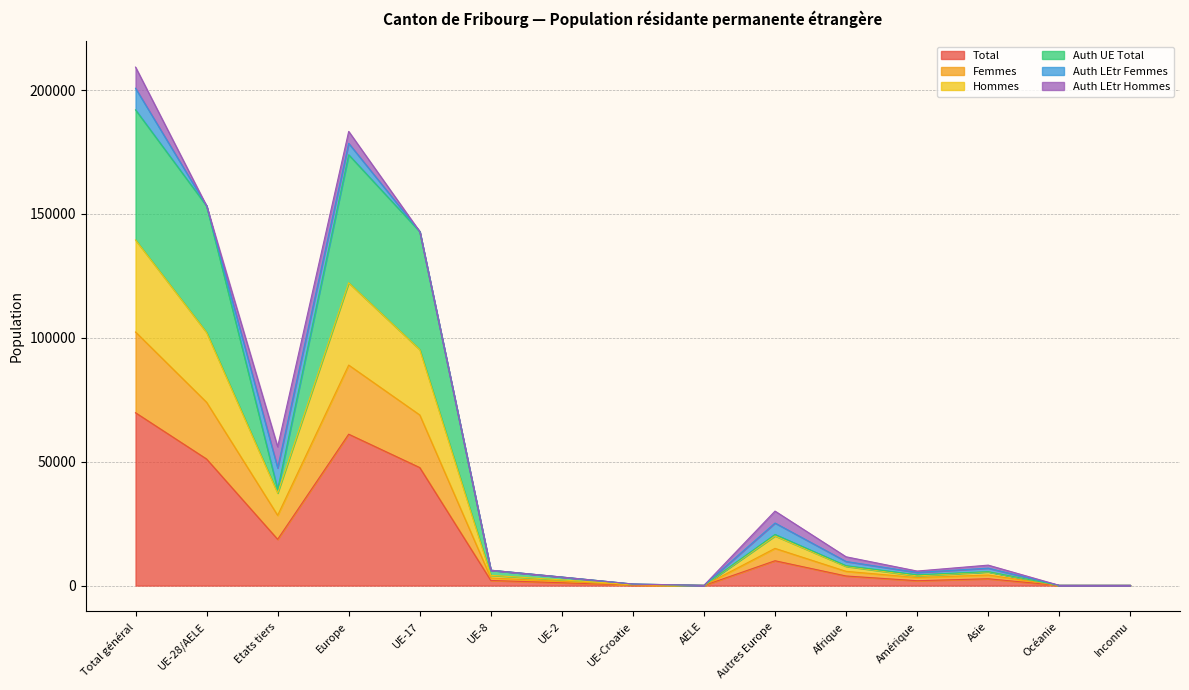

At which category does Total reach its first local valley?

Etats tiers